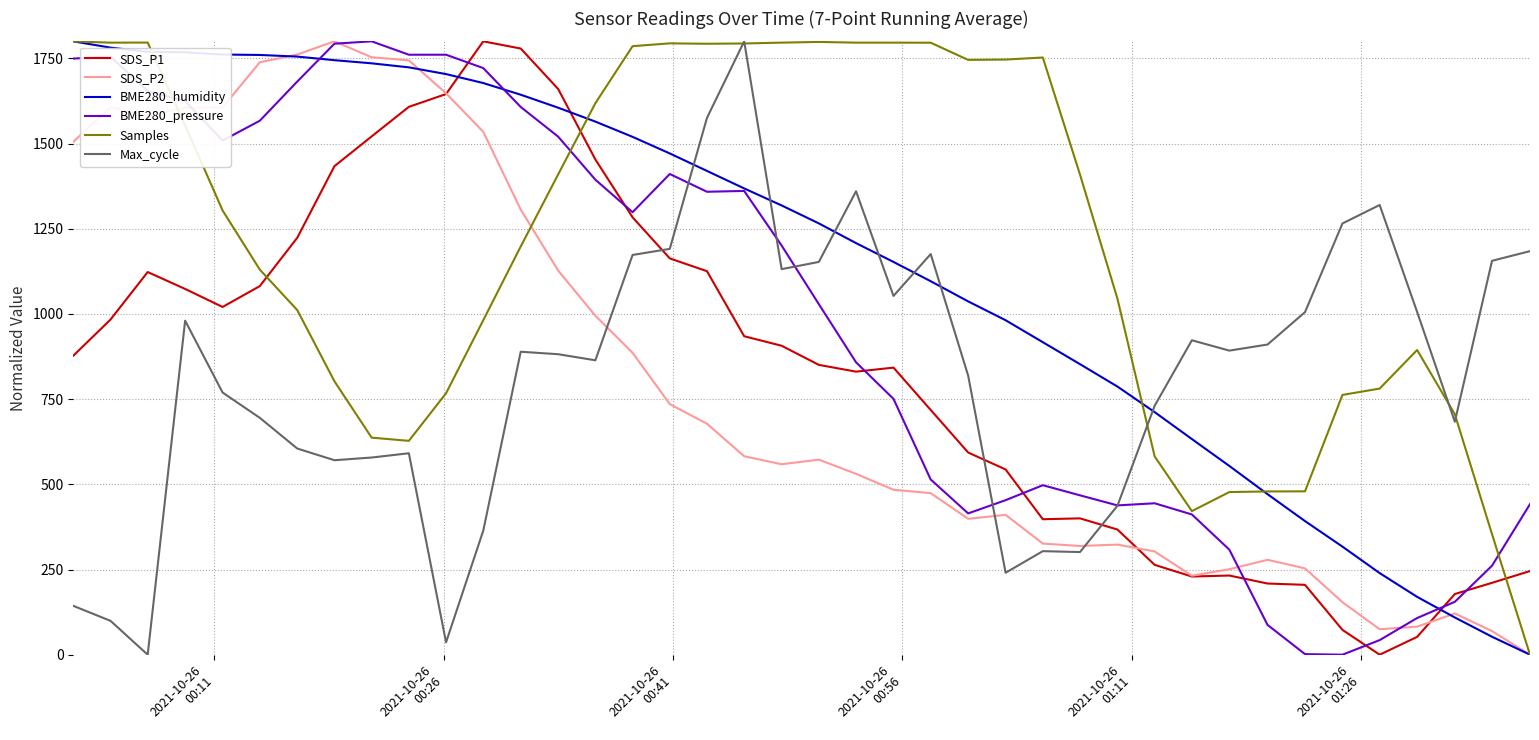

After their last crossing, which series has the higher values: SDS_P1 or BME280_humidity?

SDS_P1